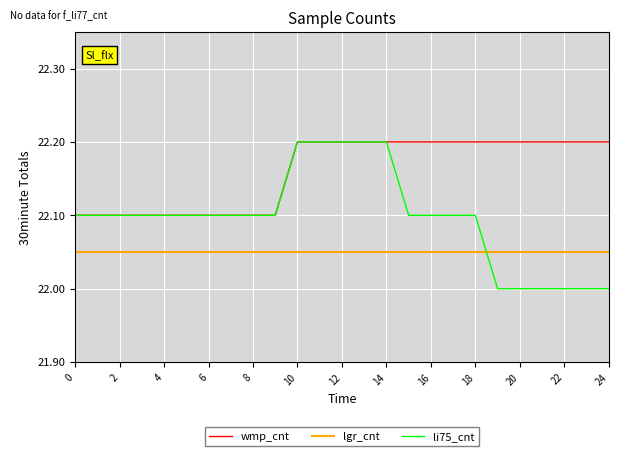

Rank the series by their average value, from highest to lowest.

wmp_cnt, li75_cnt, lgr_cnt